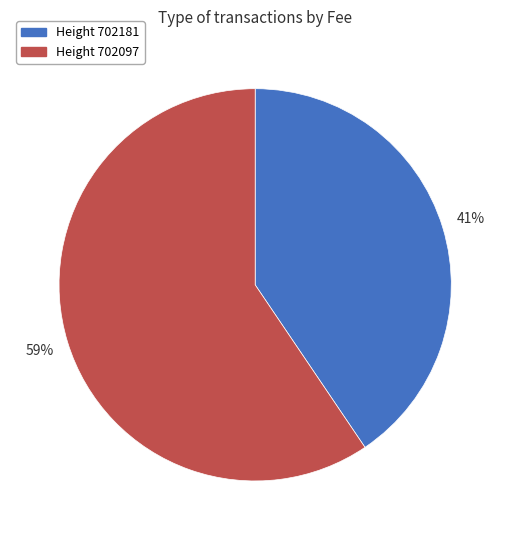

To the nearest percent, what is the combined percentage of Height 702181 and Height 702097?

100%